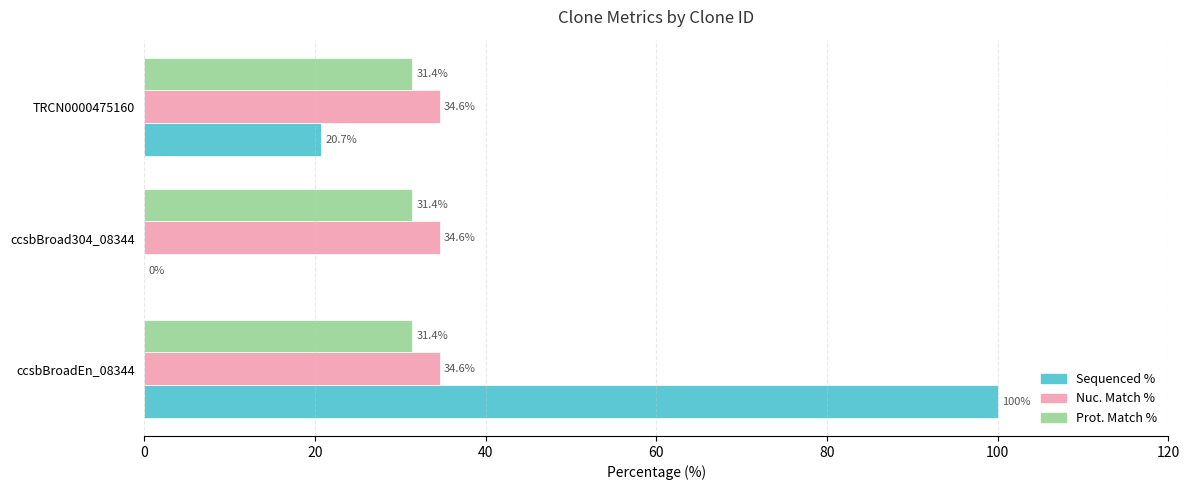

What is the total value across all series at ccsbBroadEn_08344?

166.0